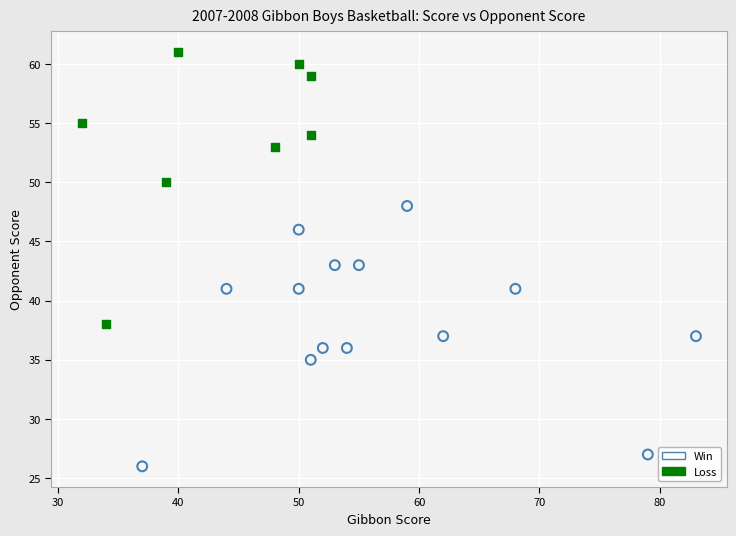

What are all the series names shown in the legend?

Win, Loss